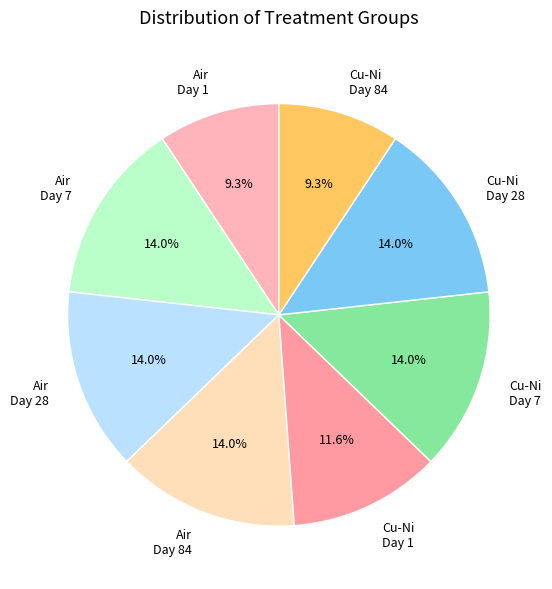

Between Cu-Ni Day 1 and Cu-Ni Day 7, which is larger?

Cu-Ni Day 7